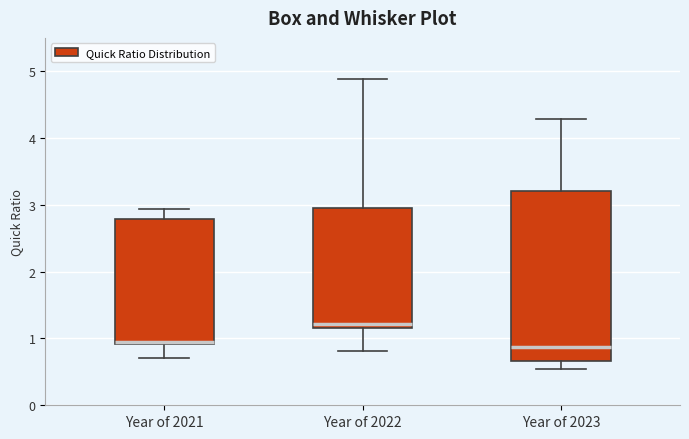

Comparing the boxes themselves (not the whiskers), which one is the tallest?

Year of 2023